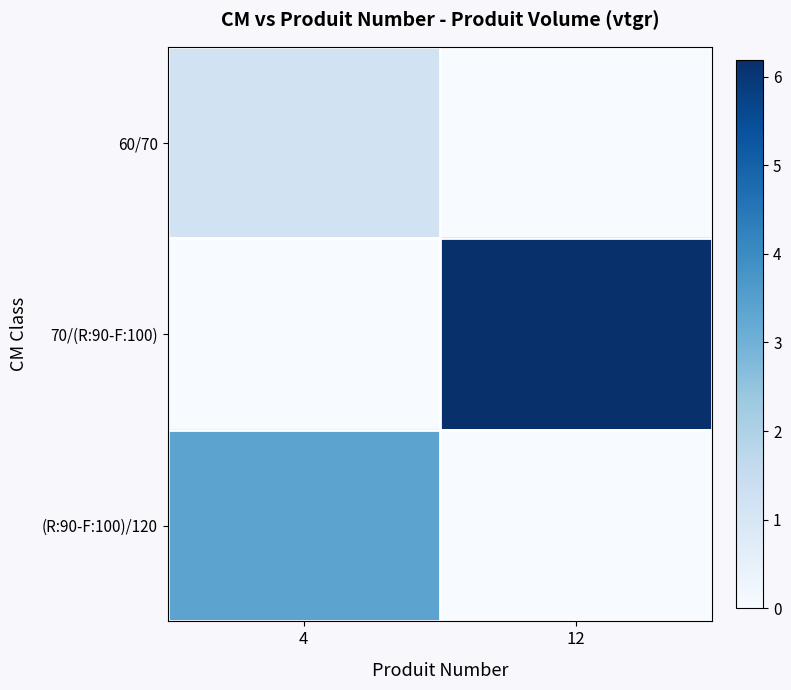

What is the maximum value shown in the chart?

6.2